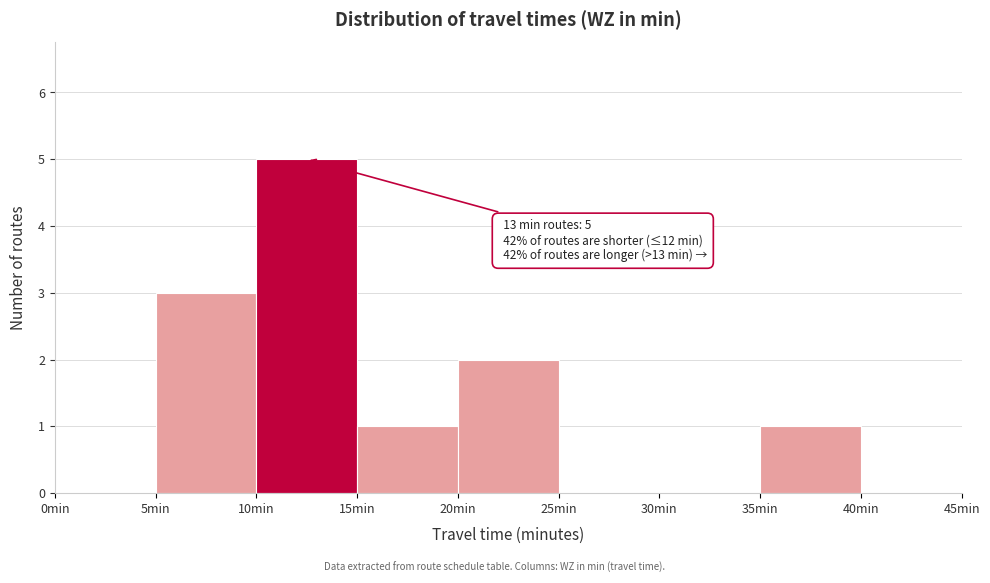

Over which range of the x-axis is the bar tallest?

10 to 15